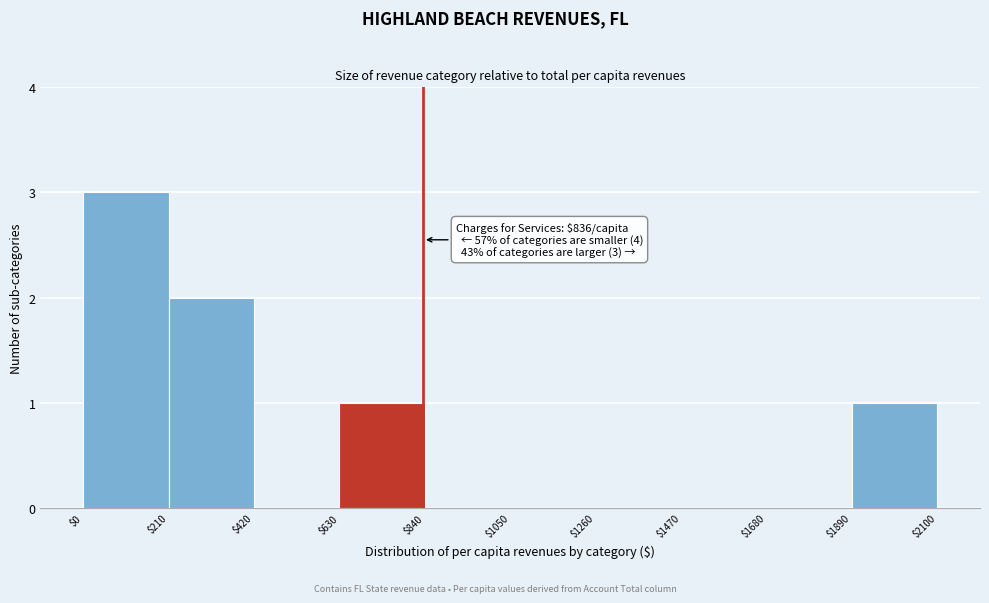

Over which range of the x-axis is the bar tallest?

$0 to $210